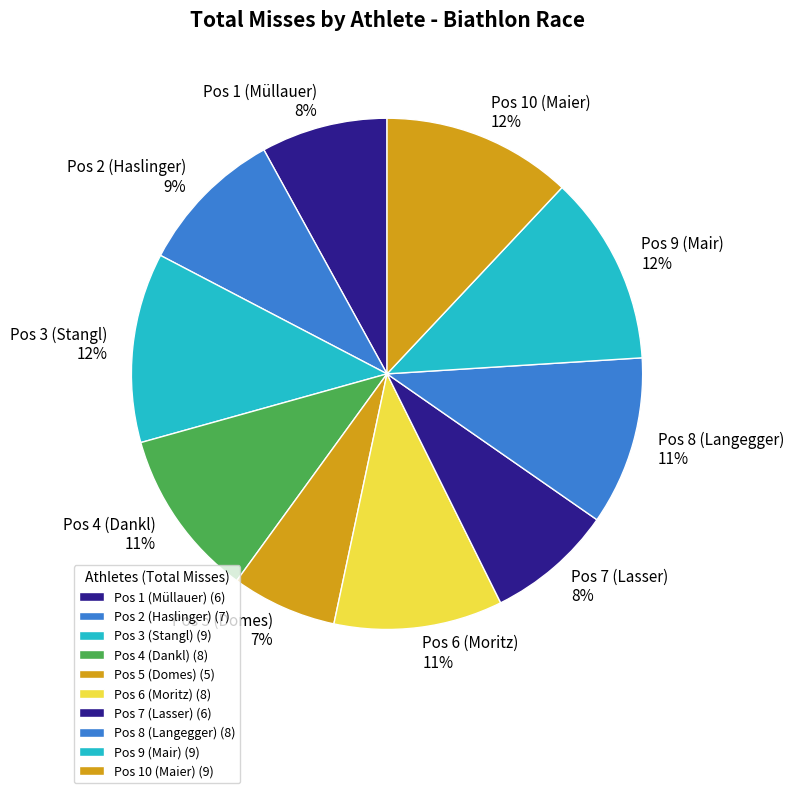

Which slice is the smallest?

Pos 5 (Domes)